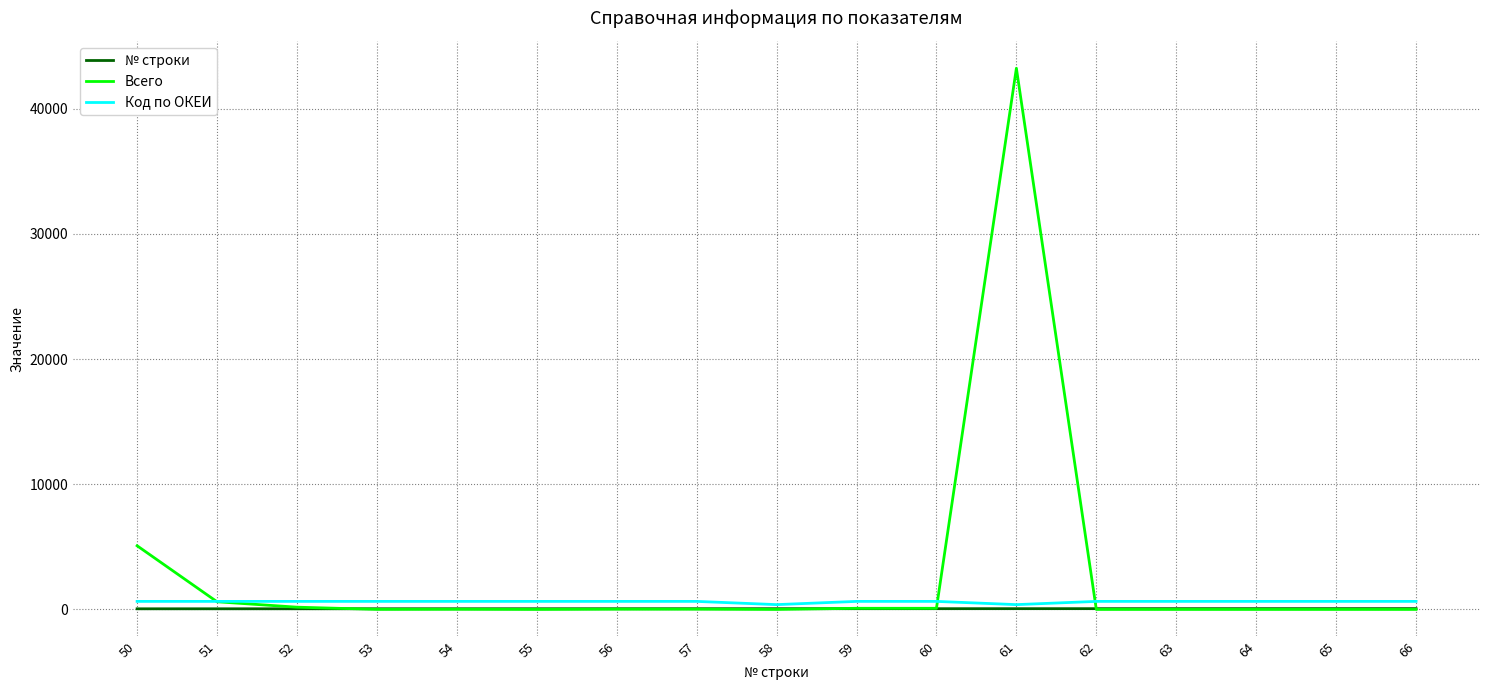

Which series has the widest spread of values?

Всего